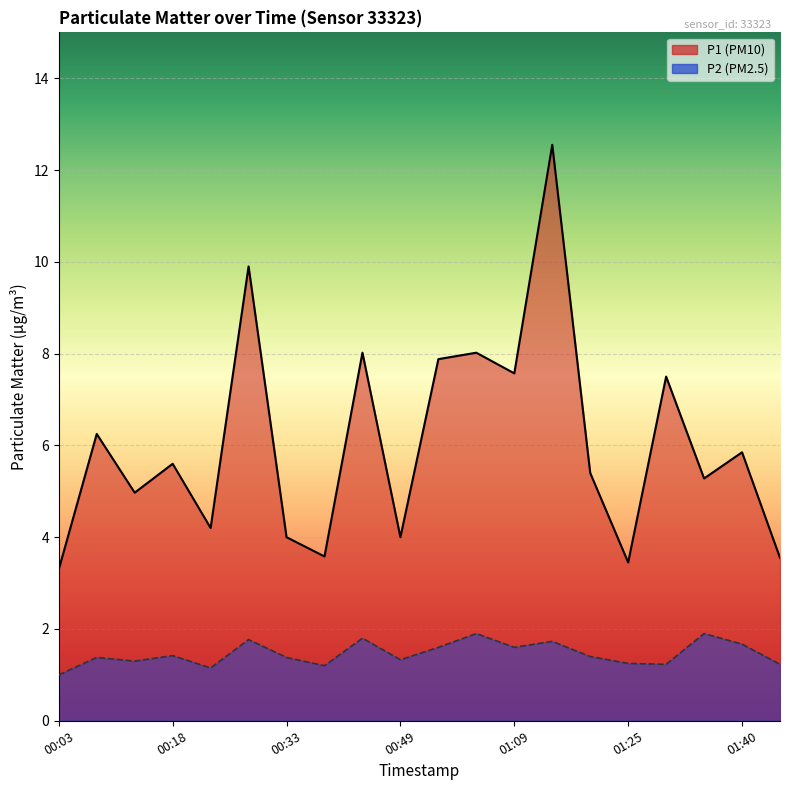

Which has a higher value, 01:35 or 00:03?

01:35